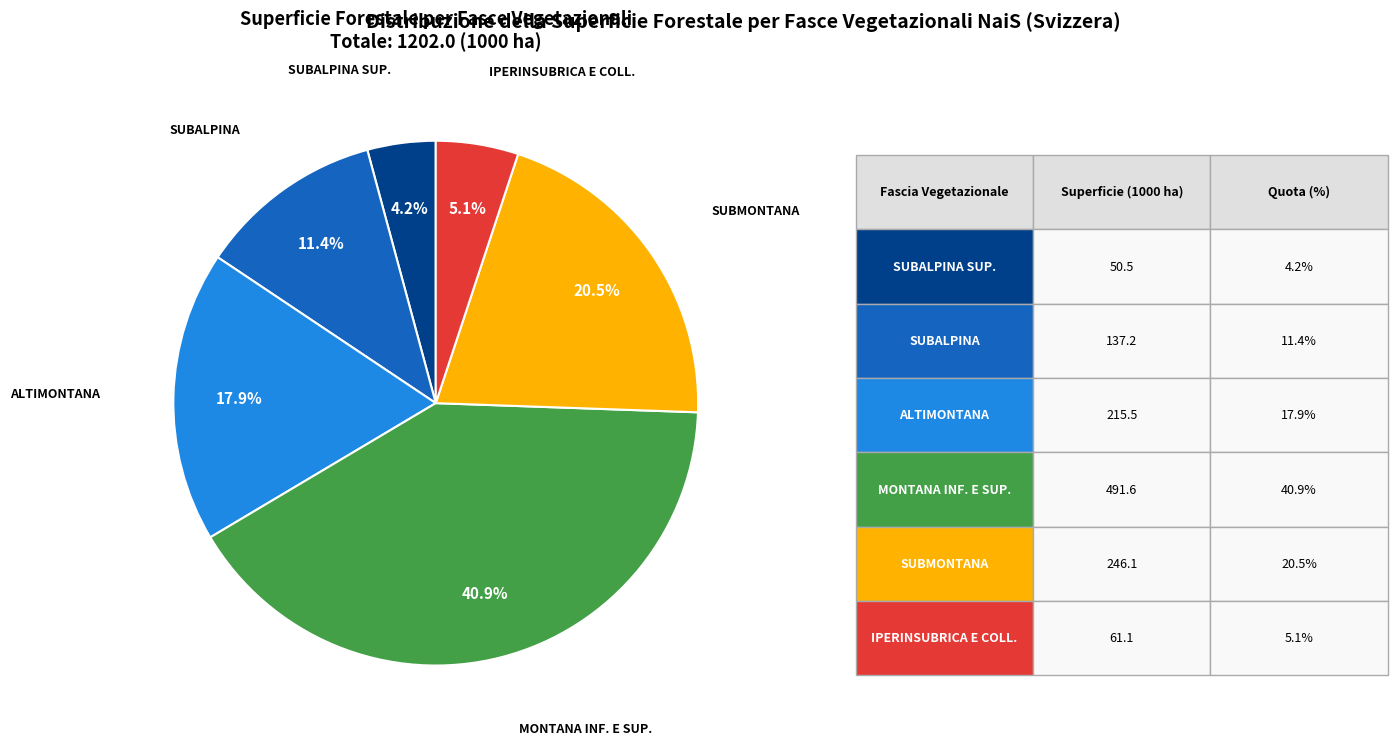

Does any single category account for the majority?

No